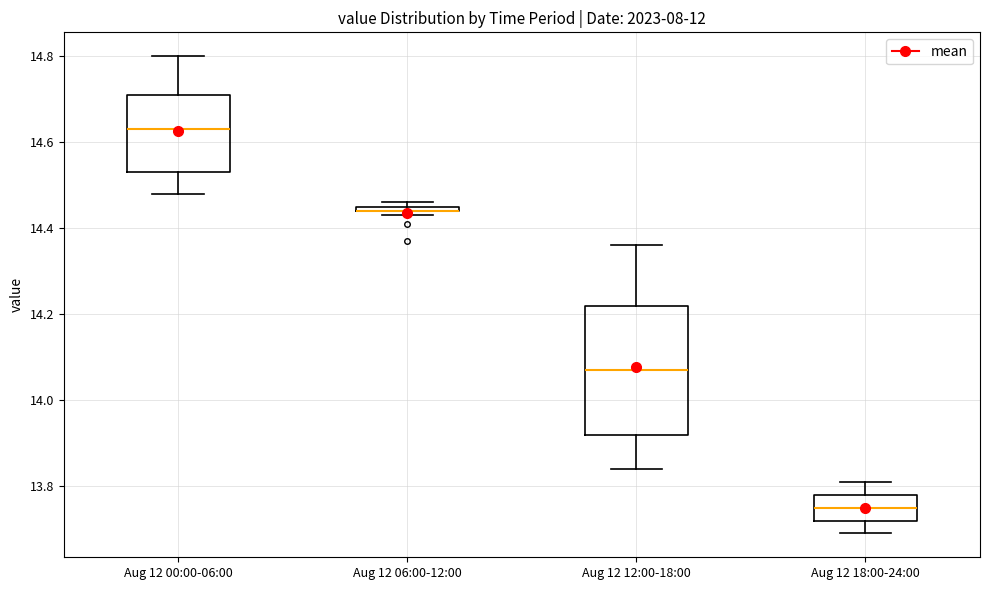

Which box is the tallest, from its lower edge to its upper edge?

Aug 12 12:00-18:00